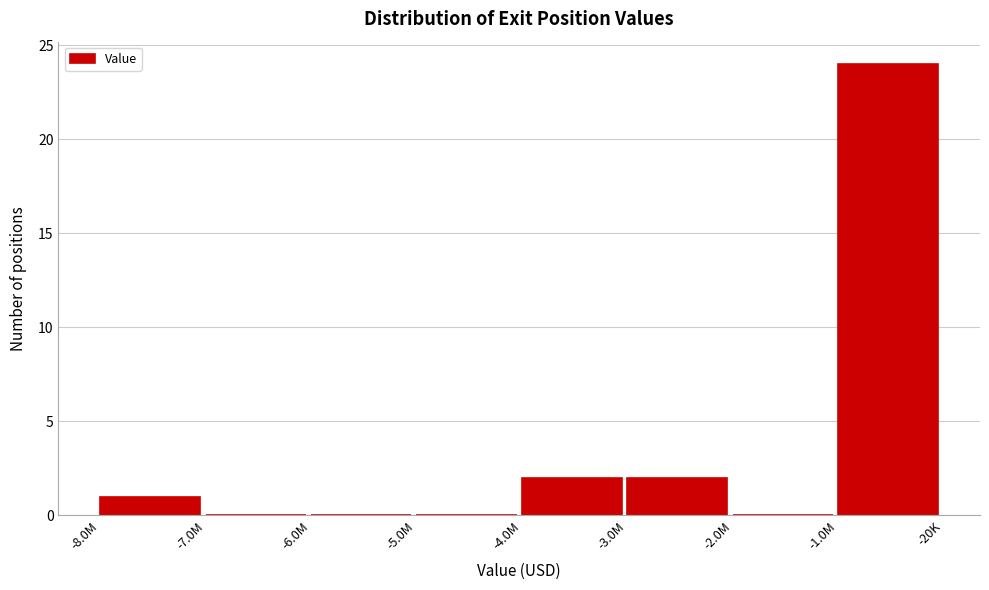

Reading left to right, what are all the values shown in this chart?

-8.0M=1	-7.0M=0	-6.0M=0	-5.0M=0	-4.0M=2	-3.0M=2	-2.0M=0	-1.0M=24